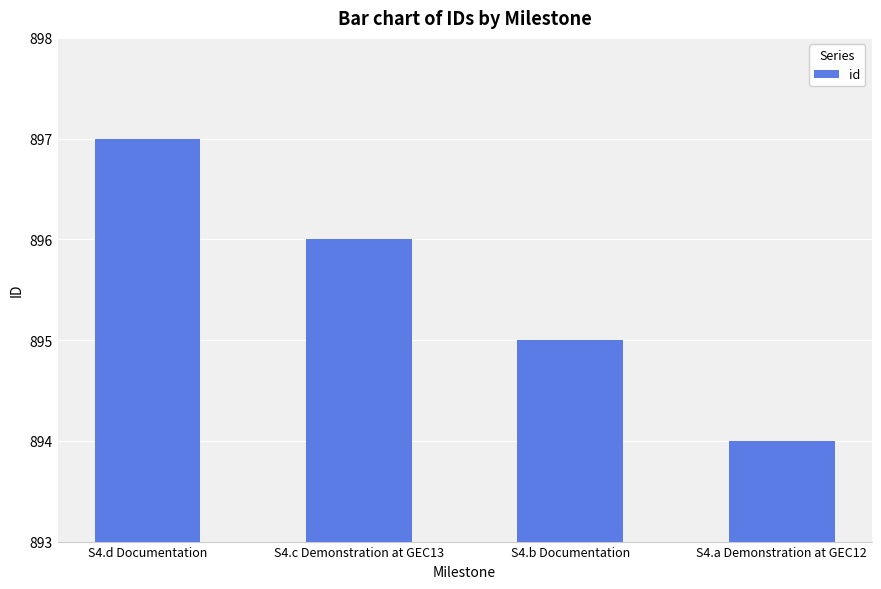

Rank the categories by value from highest to lowest.

S4.d Documentation, S4.c Demonstration at GEC13, S4.b Documentation, S4.a Demonstration at GEC12